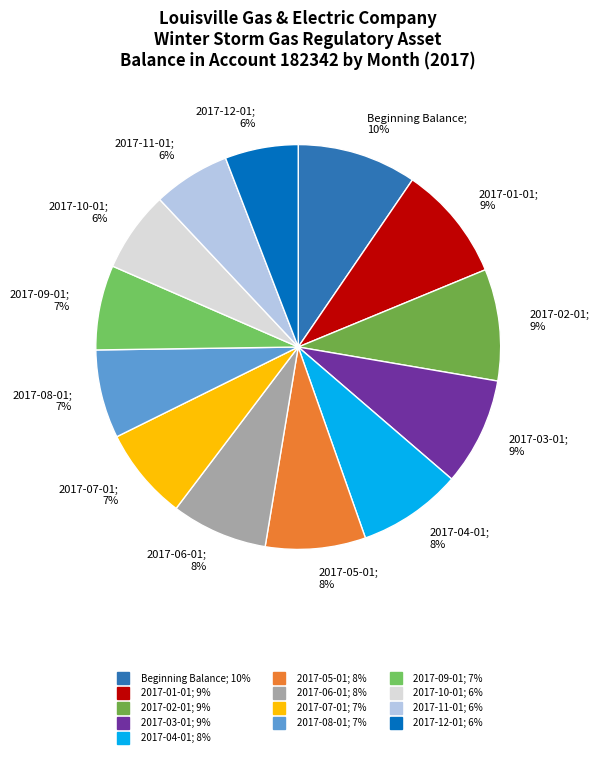

Combined, do 2017-02-01 and 2017-03-01 account for over 50%?

No